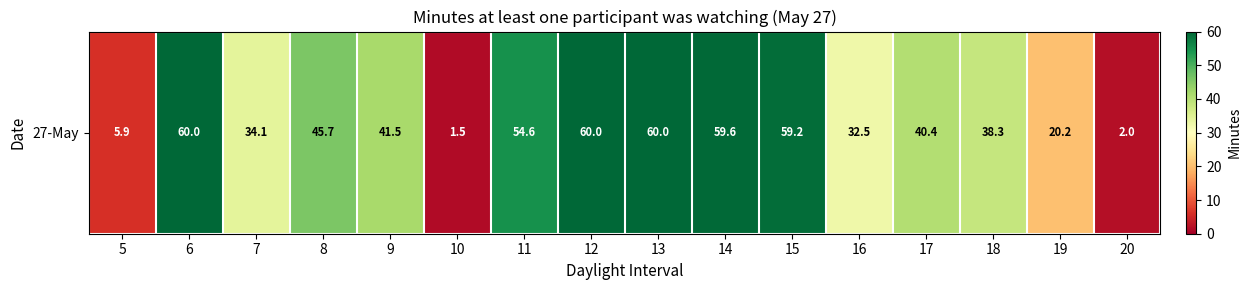

What is the ratio of the value at 11 to the value at 16?

1.7